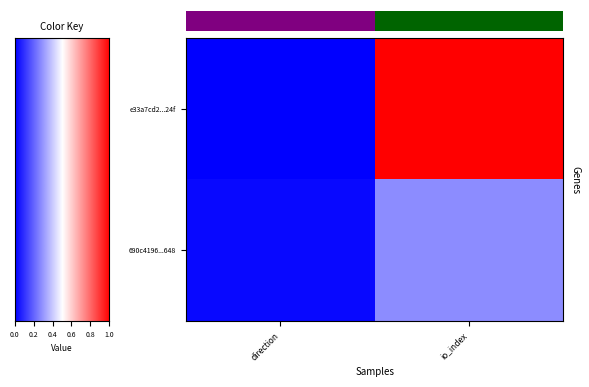

How many data points does each series have?

2